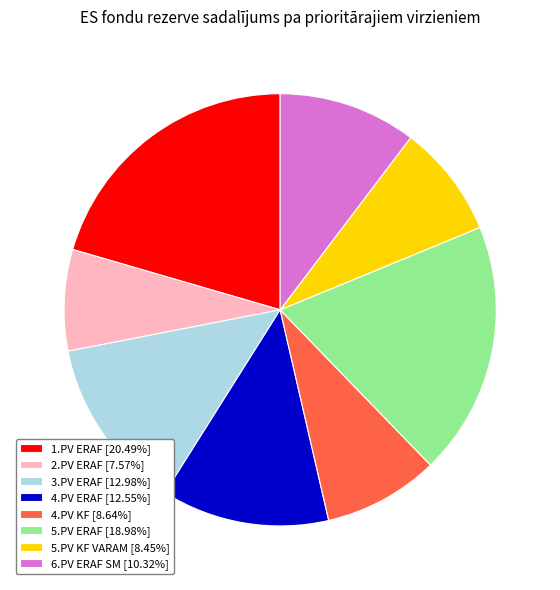

Approximately how many times larger is the value at 4.PV ERAF [12.55%] compared to 2.PV ERAF [7.57%]?

1.7